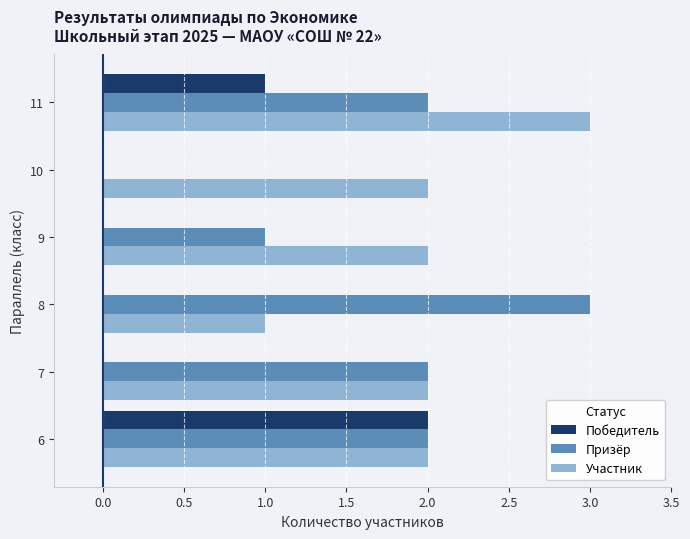

Count the number of categories in the chart.

6